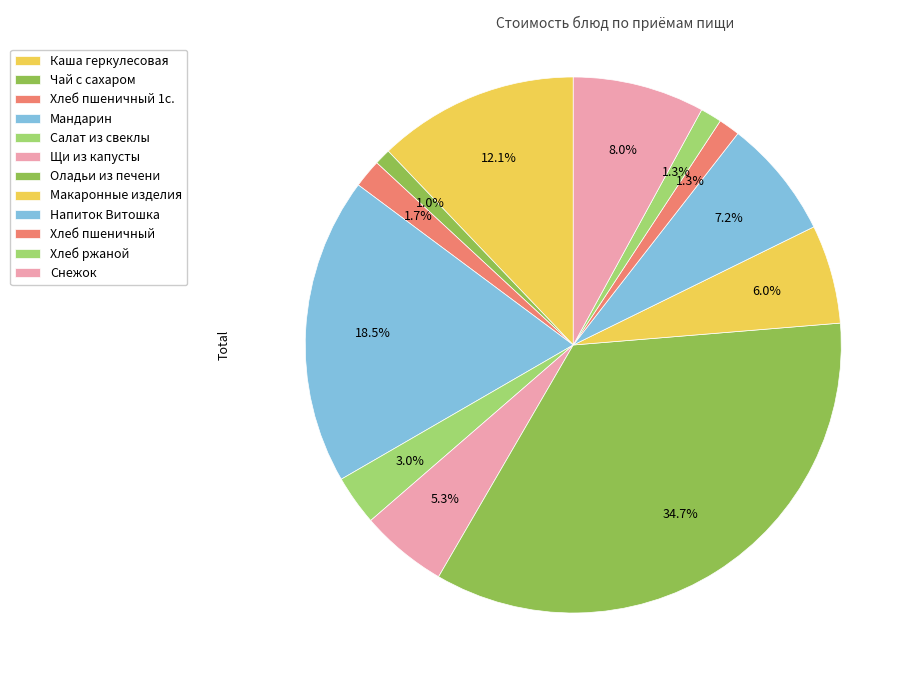

Which slice is the largest?

Оладьи из печени